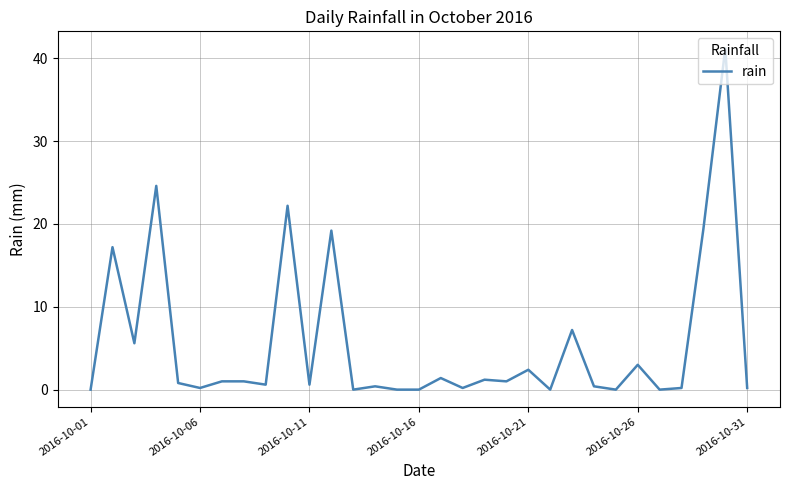

What is the difference between the maximum and minimum values?

41.2